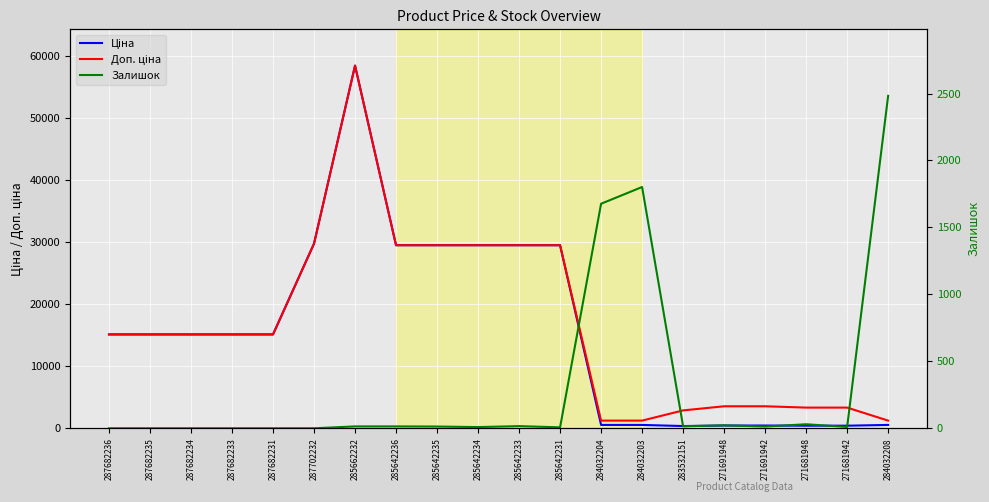

How many data points in Залишок are above 13?

9